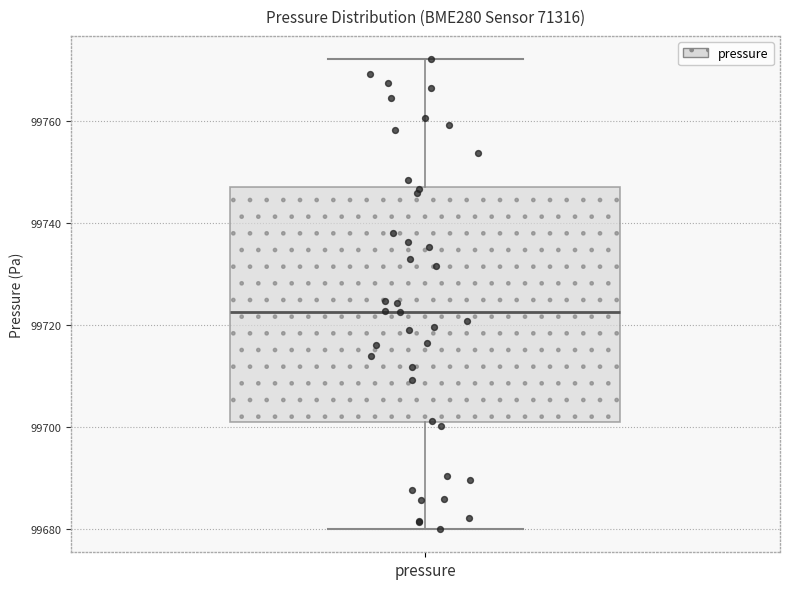

Where does the median line of the box for pressure sit on the y-axis? The values are not printed on the chart, so give them approximately, as read against the axis.

99722